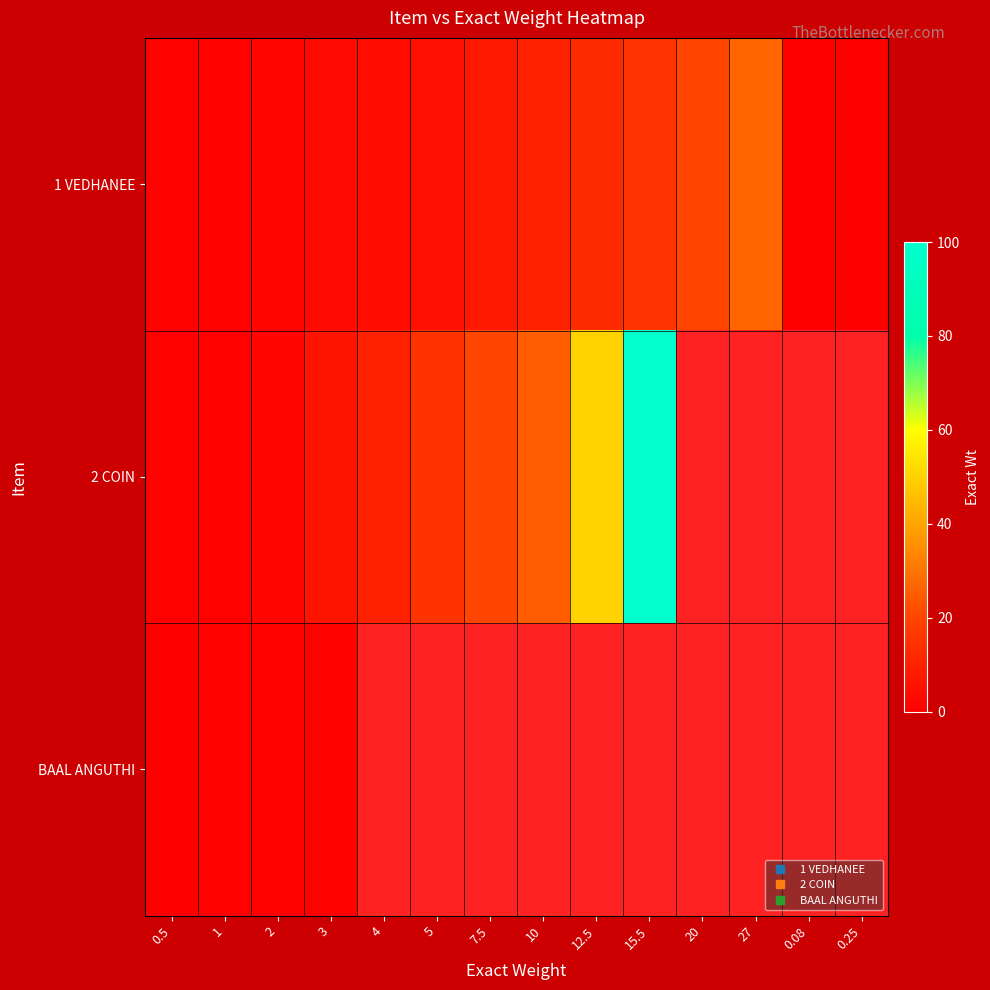

Count the number of data series in this chart.

3